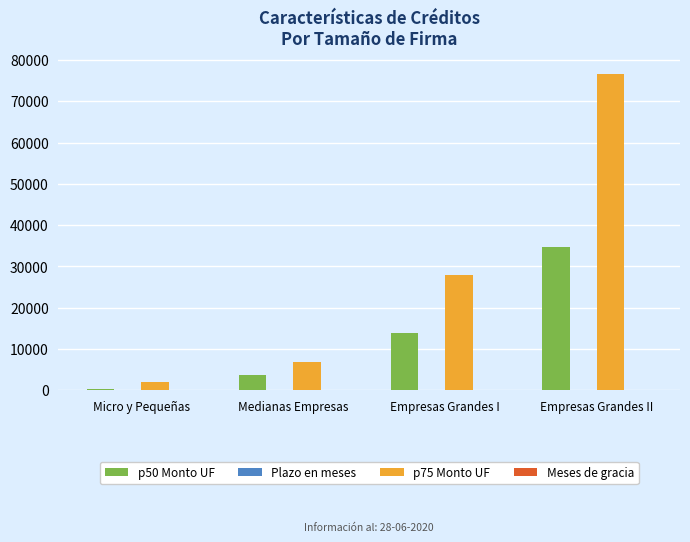

At which category is the sum across all series the highest?

Empresas Grandes II